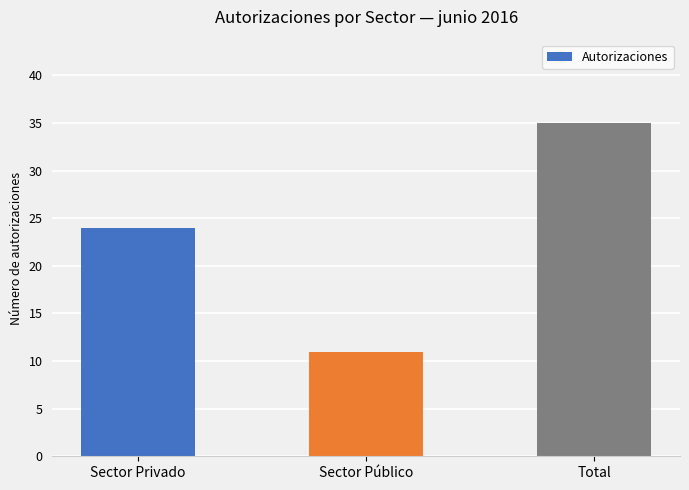

Rank the categories by value from highest to lowest.

Total, Sector Privado, Sector Público